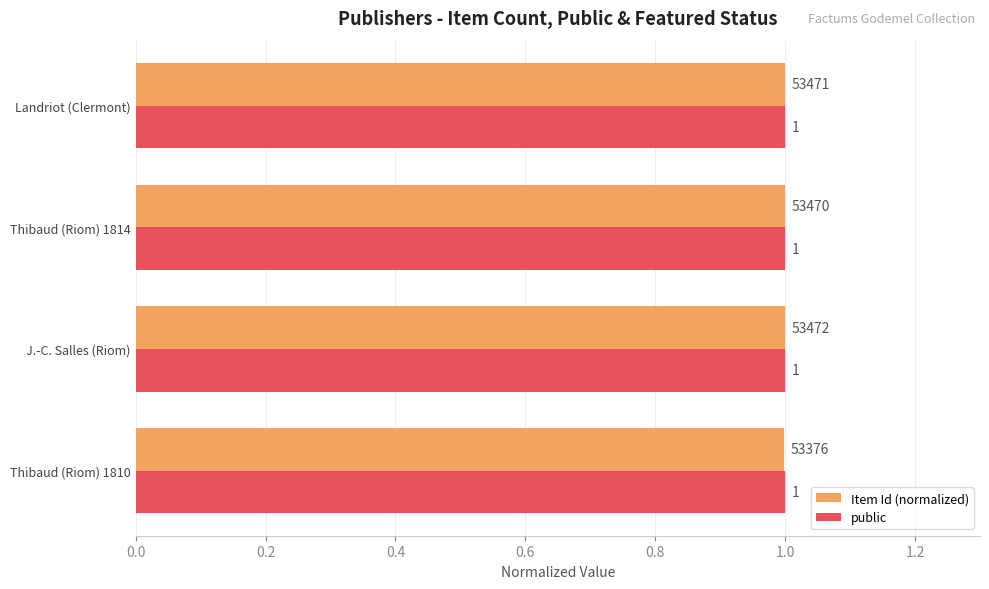

What is the sum of all Item Id (normalized) values?

4.0